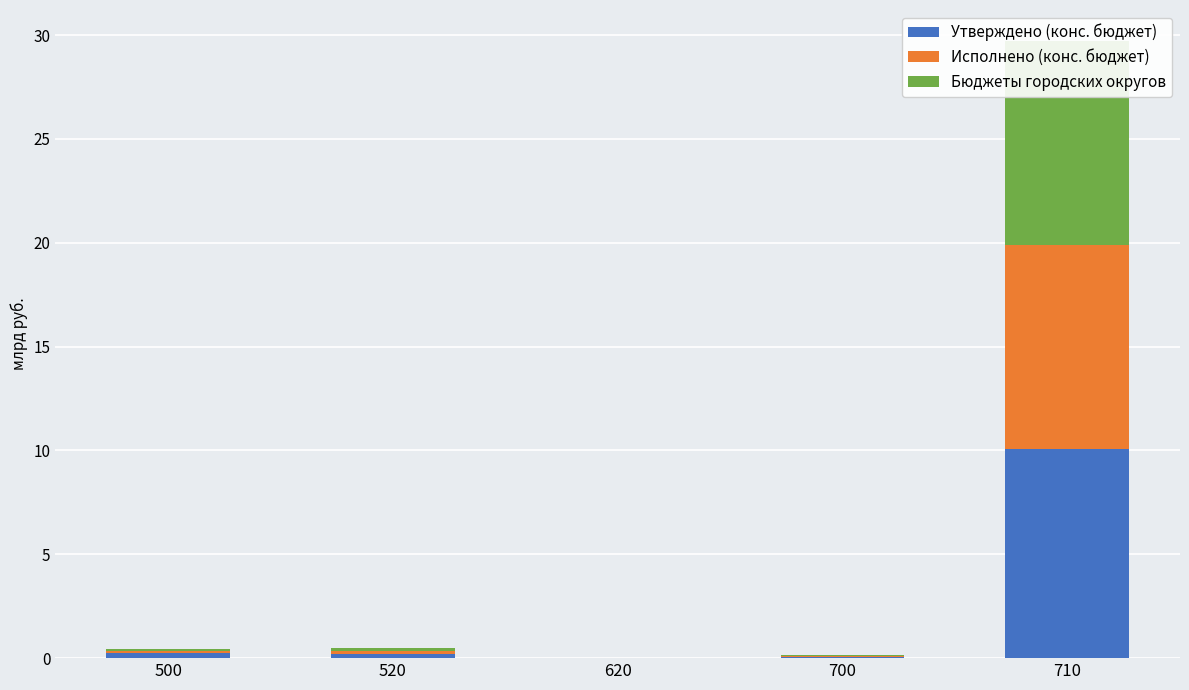

How many distinct data groups are displayed?

3